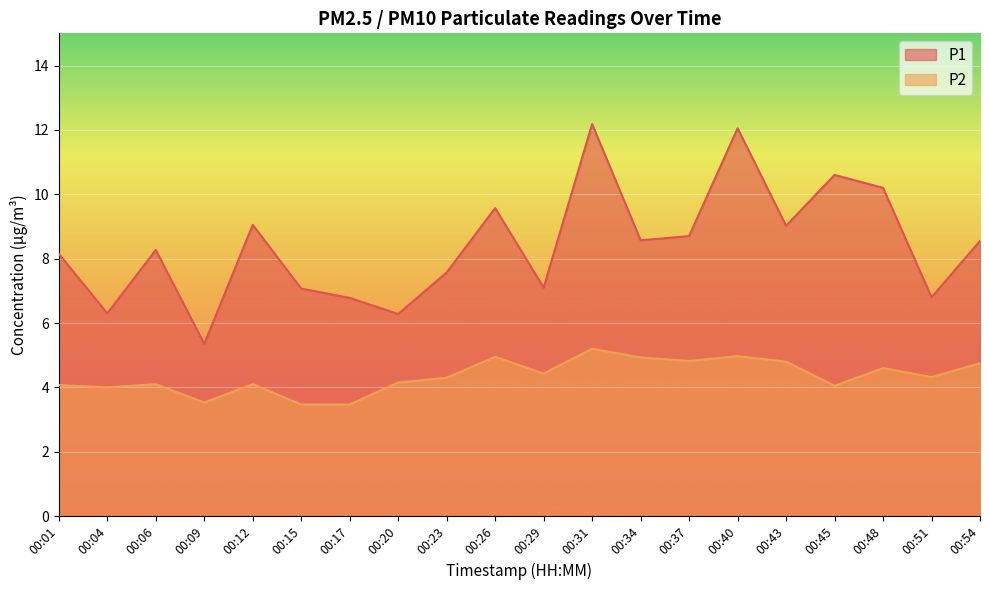

At which label is P2 closest to 4?

00:04